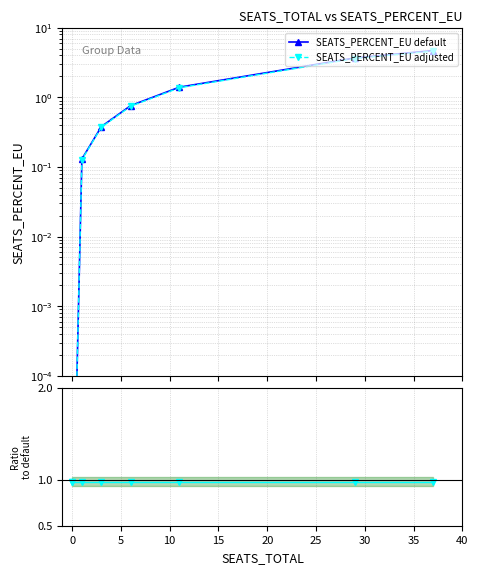

At 25, list the series in order from largest to smallest.

SEATS_PERCENT_EU default, SEATS_PERCENT_EU adjusted, Ratio adjusted/default